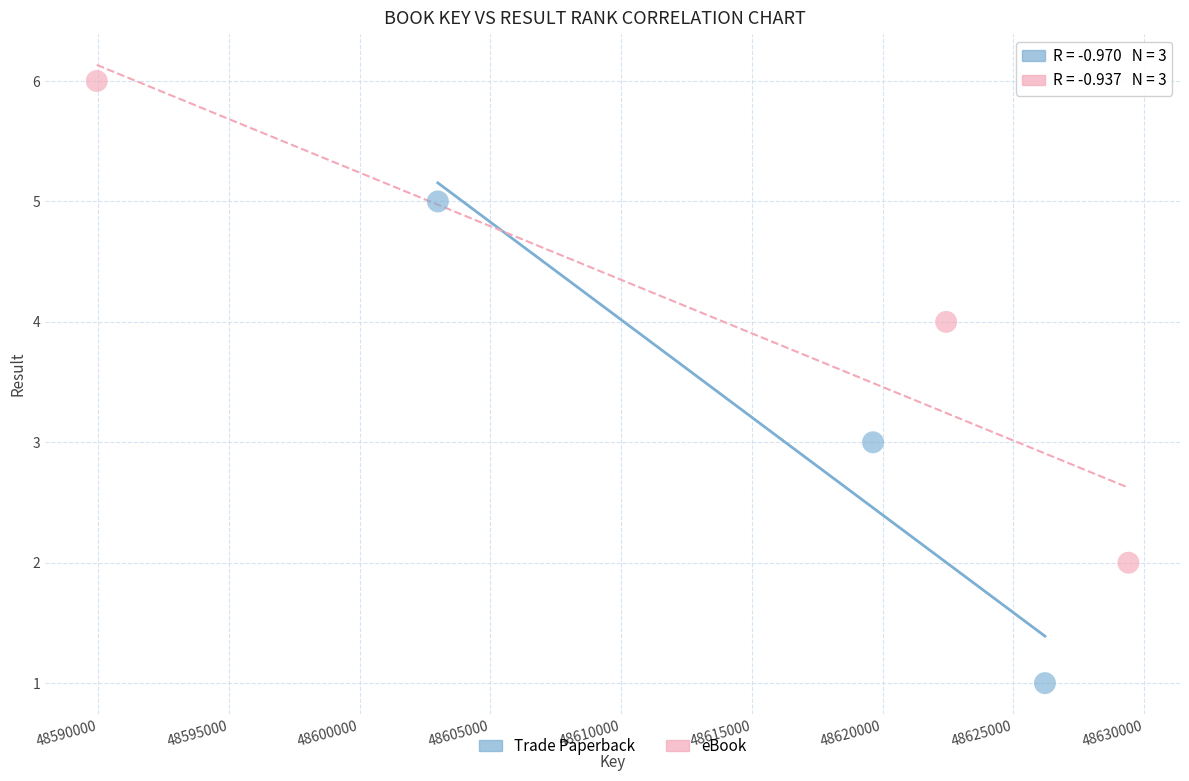

Which series contains the lowest Y value?

Trade Paperback